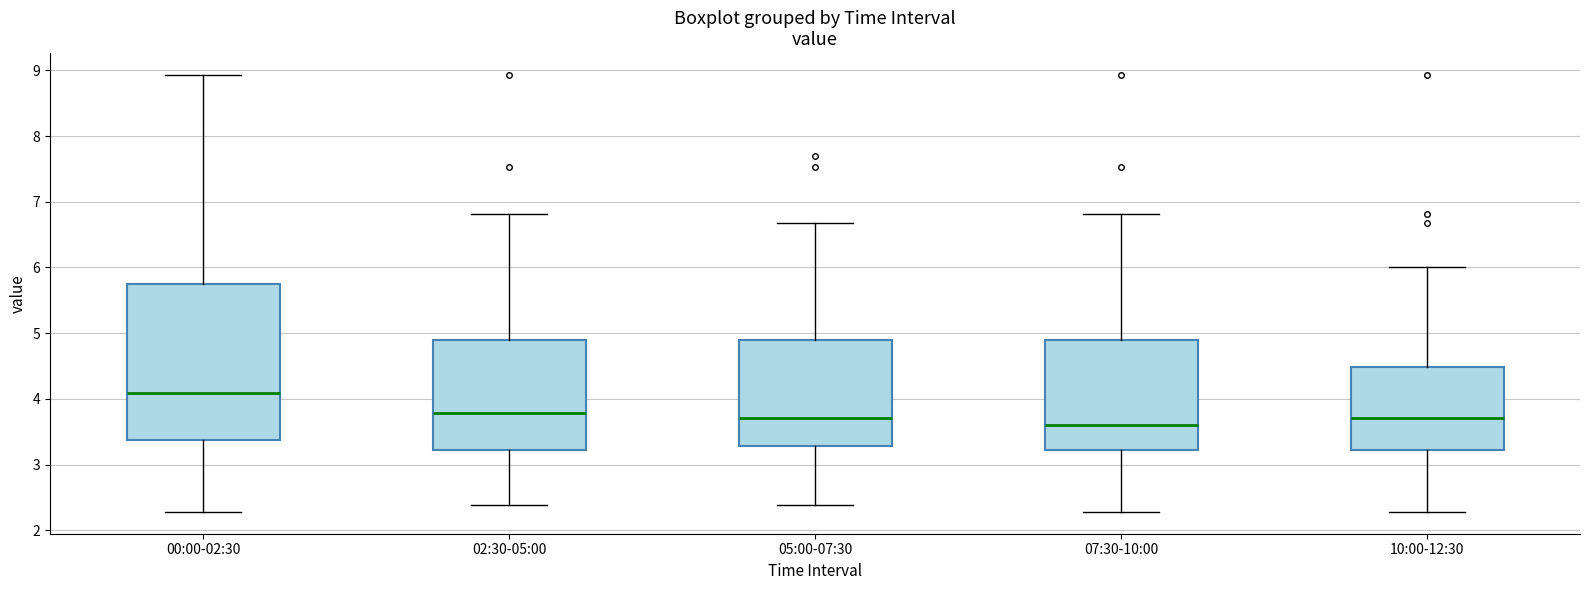

Reading left to right, transcribe this box plot: for each box, give where its median line is, the range the box spans, and where its two whiskers end, as read against the y-axis. The values are not printed on the chart, so give them approximately, as read against the axis.

00:00-02:30: median 4.1, box 3.4 to 5.8, whiskers 2.3 to 8.9
02:30-05:00: median 3.8, box 3.2 to 4.9, whiskers 2.4 to 6.8
05:00-07:30: median 3.7, box 3.3 to 4.9, whiskers 2.4 to 6.7
07:30-10:00: median 3.6, box 3.2 to 4.9, whiskers 2.3 to 6.8
10:00-12:30: median 3.7, box 3.2 to 4.5, whiskers 2.3 to 6.0